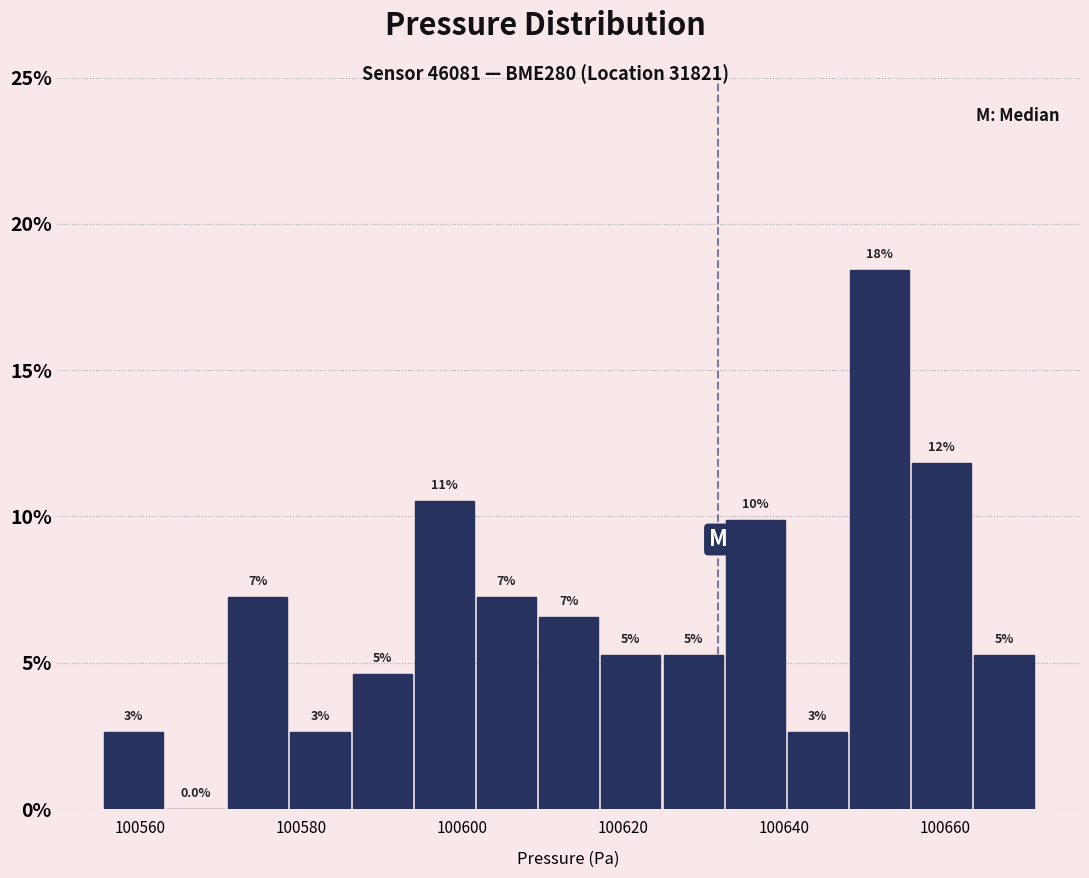

Around what value on the x-axis is the tallest bar? Give the approximate position of its centre, as read against the axis.

100652